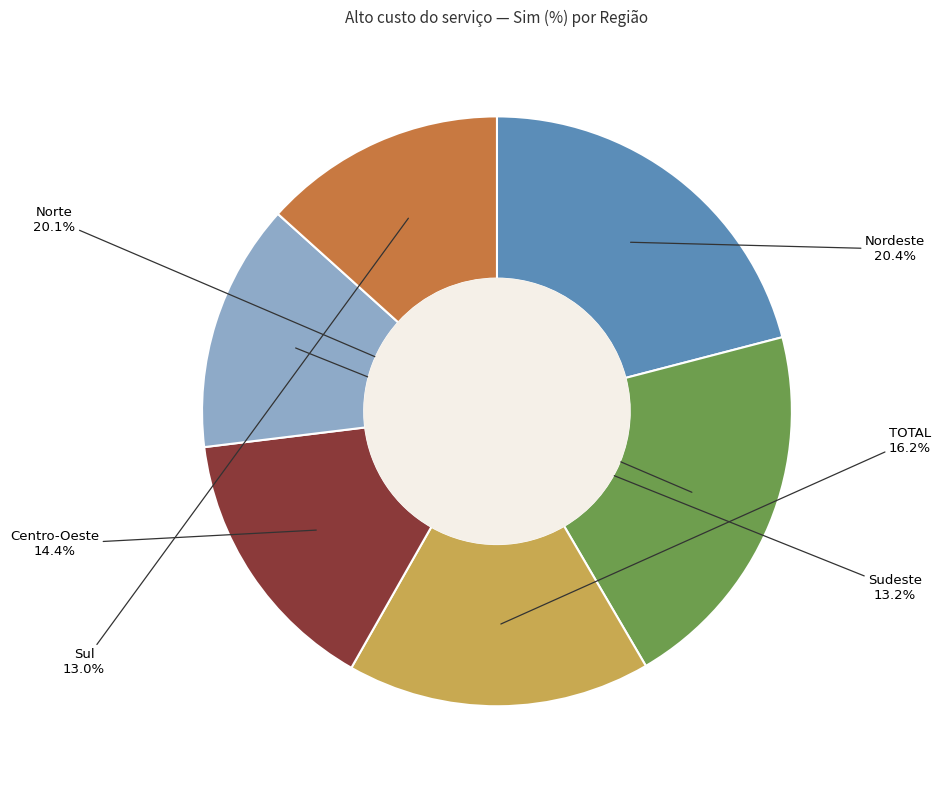

How many slices are in this pie chart?

6